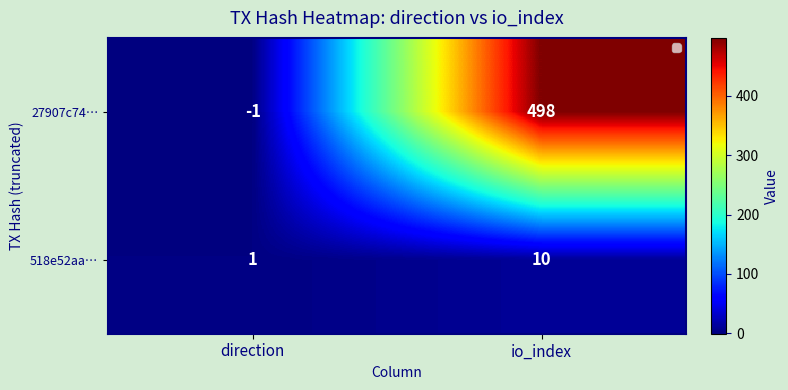

Which category has the lowest value across all series?

direction